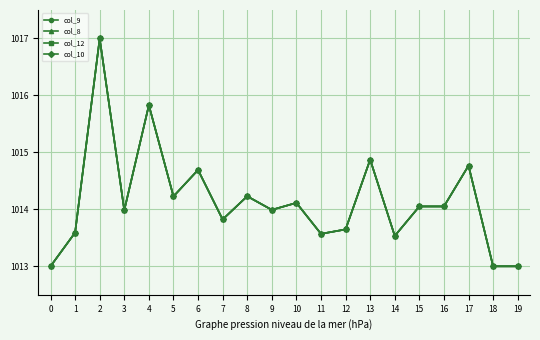

Read the col_12 value at 19.

1013.0